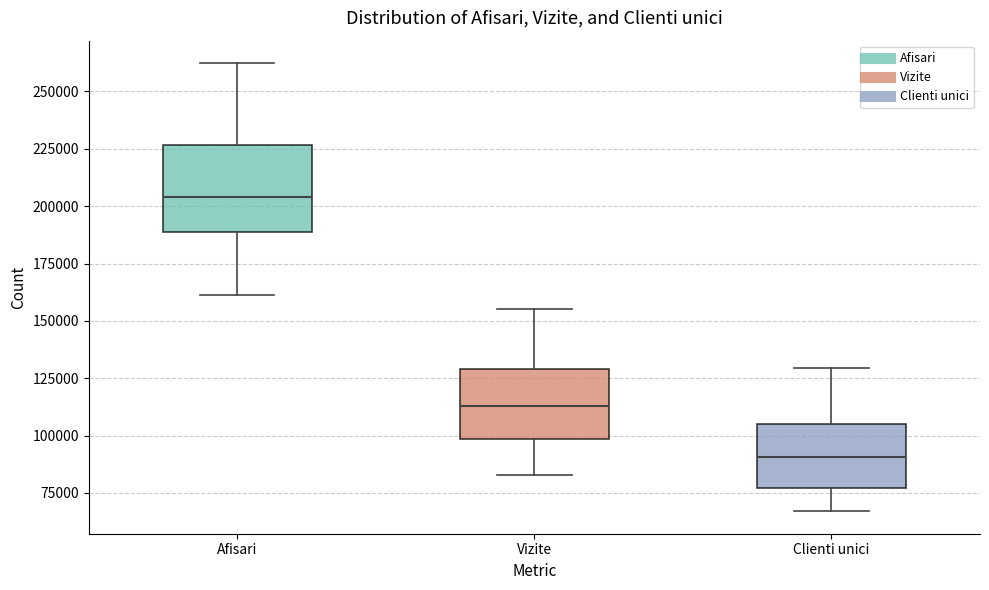

Which box has the lowest median line?

Clienti unici